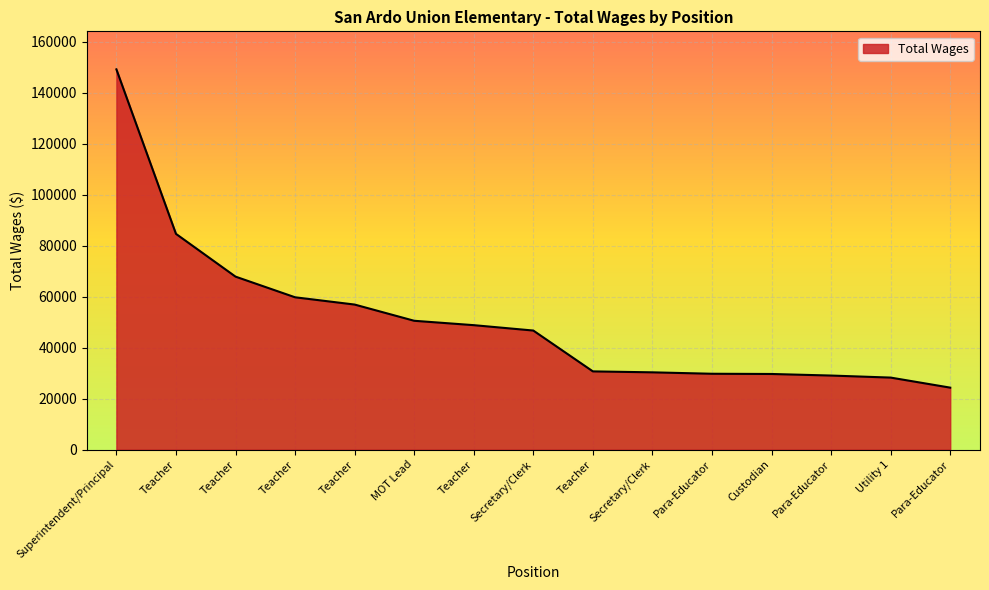

How many lines are shown in the chart?

1